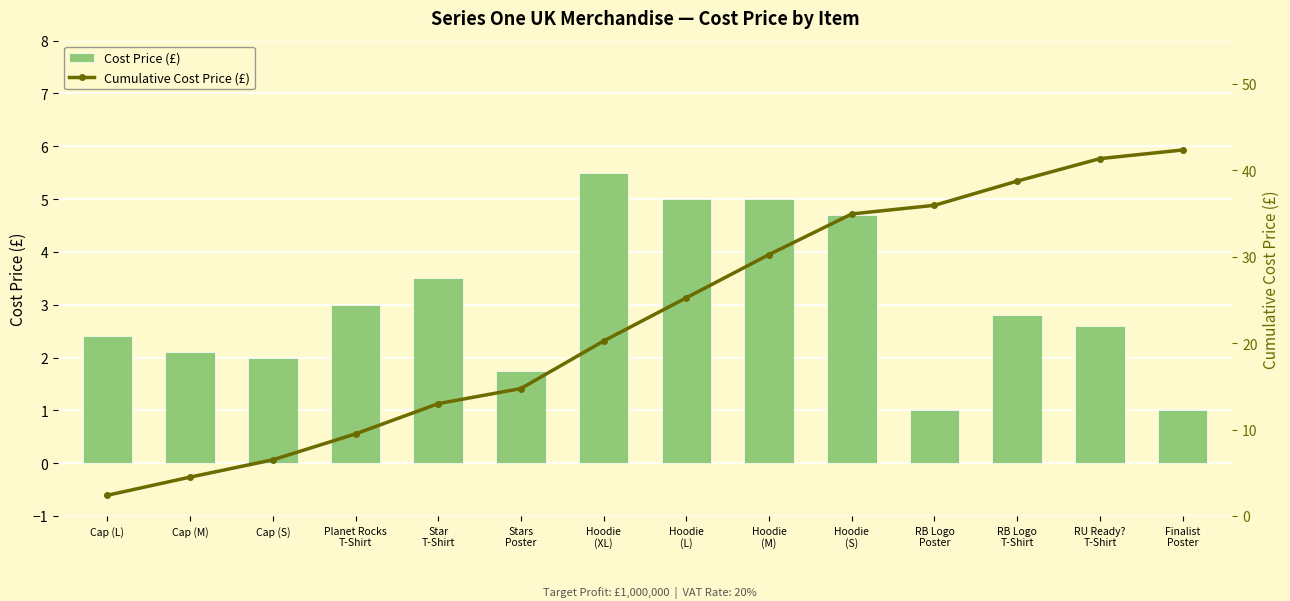

How many data points in Cost Price (£) are less than 2?

3